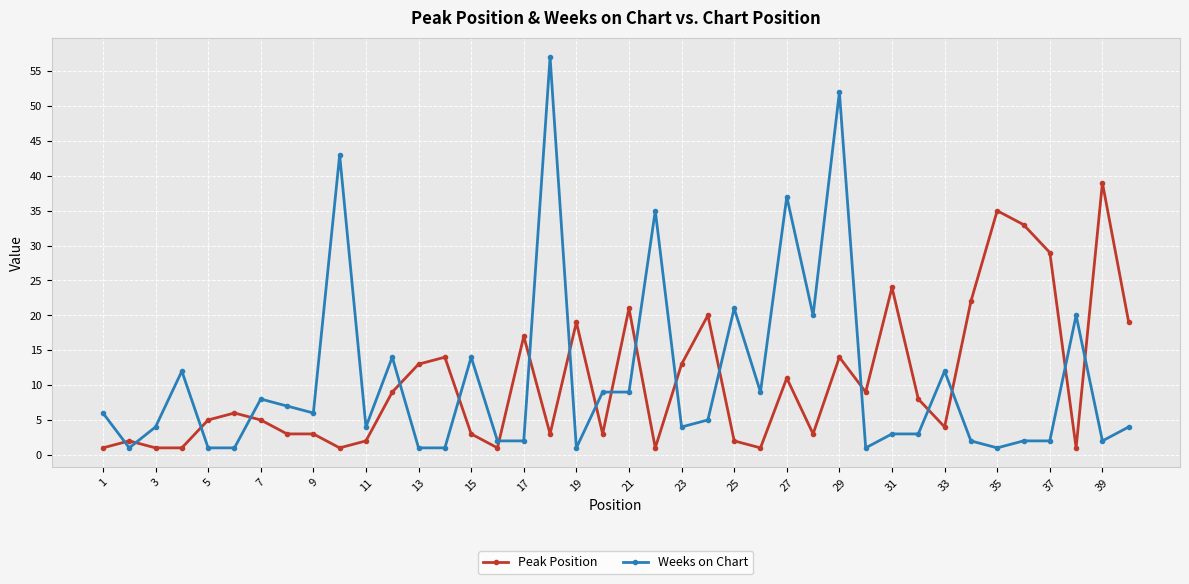

List the series in order of their peak value, lowest first.

Peak Position, Weeks on Chart